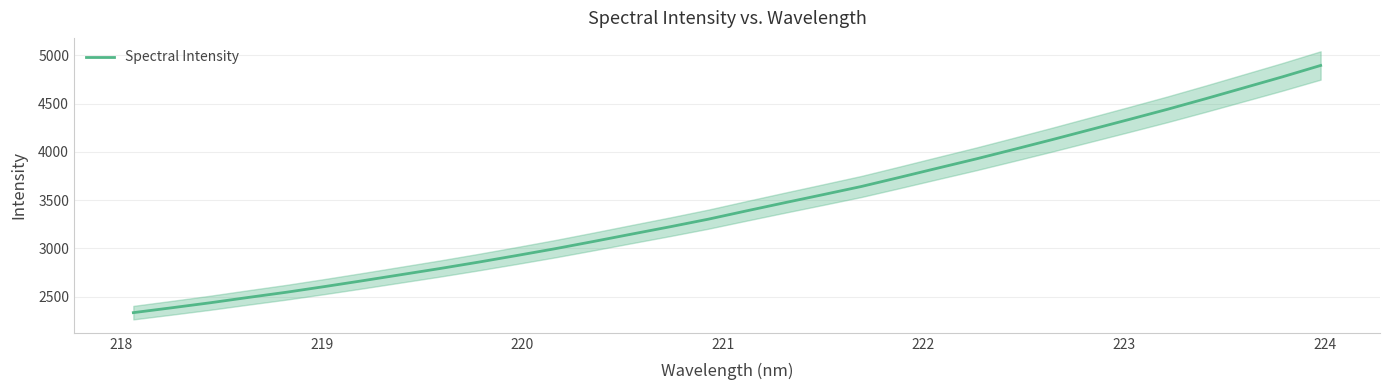

How many values are below 3387?

16